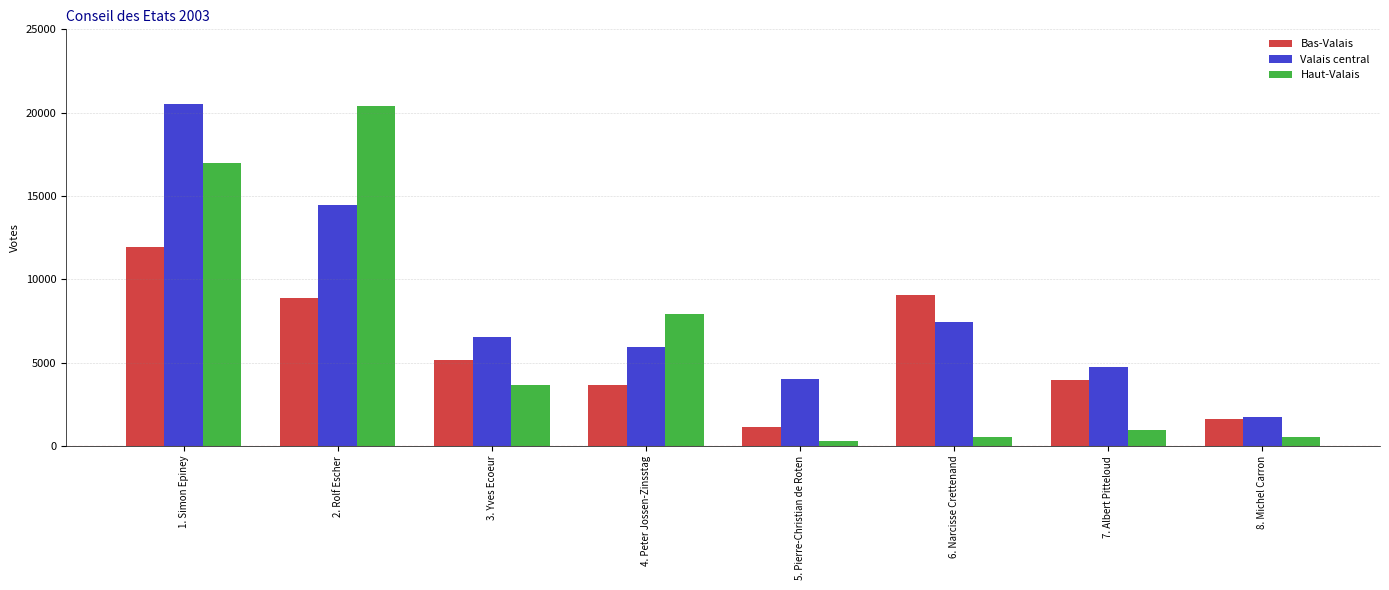

What is the average value of the Bas-Valais series?

5662